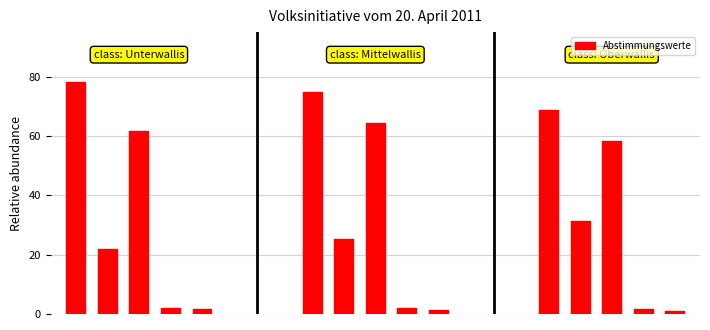

What value does the data have at 2?

61.6